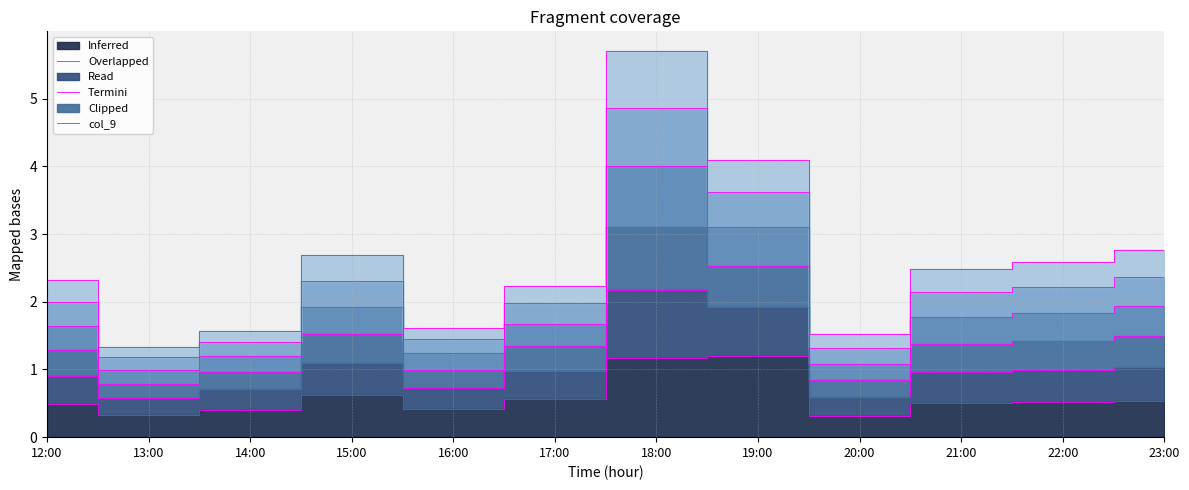

What position from the right is 16:00?

8